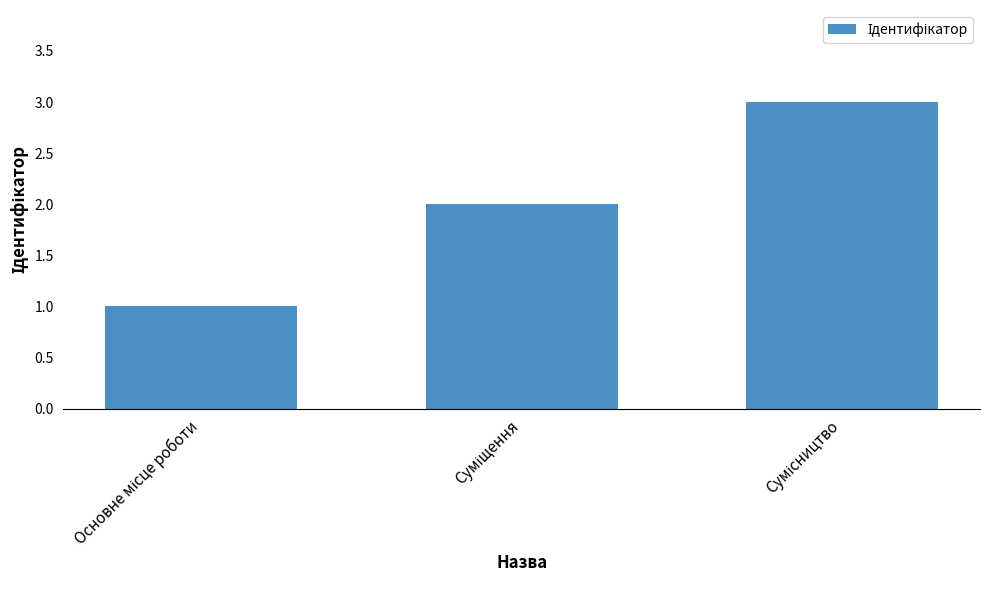

What is the maximum value shown in the chart?

3